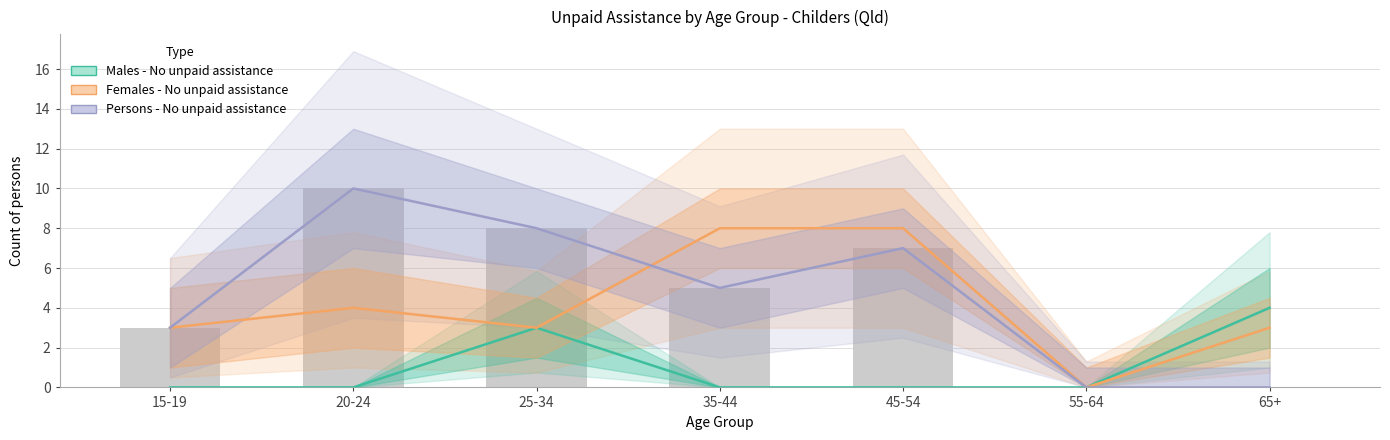

Are the bars horizontal?

No